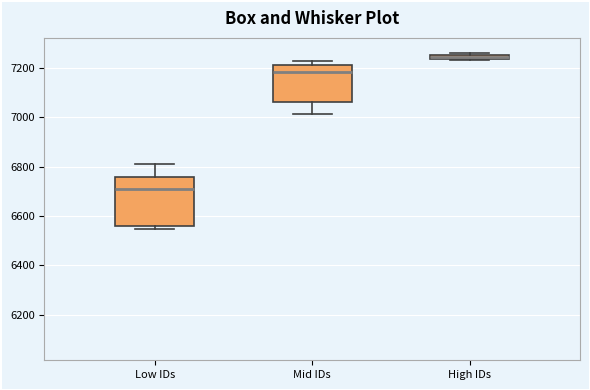

Where does the median line of the box for Mid IDs sit on the y-axis? The values are not printed on the chart, so give them approximately, as read against the axis.

7180